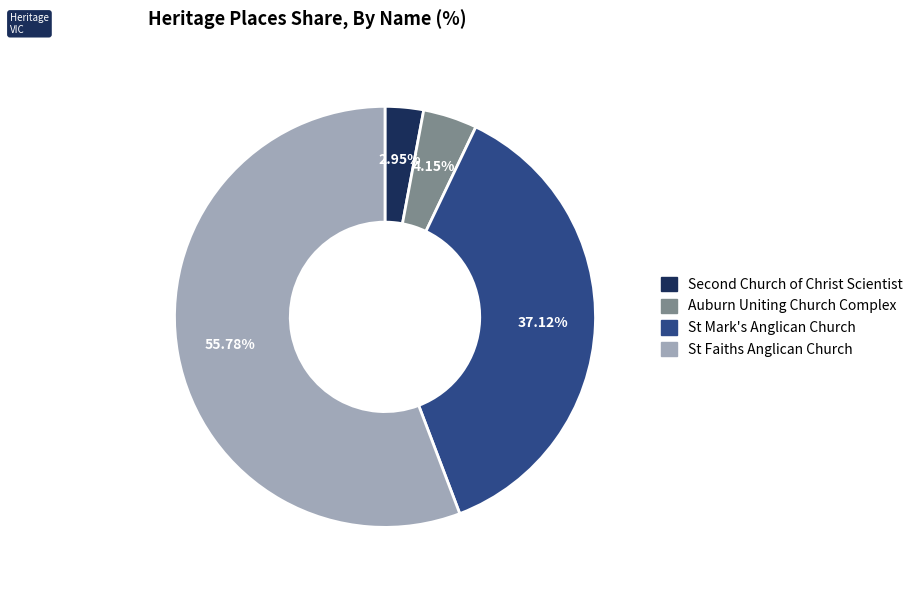

Which category has the smallest portion of the pie?

Second Church of Christ Scientist